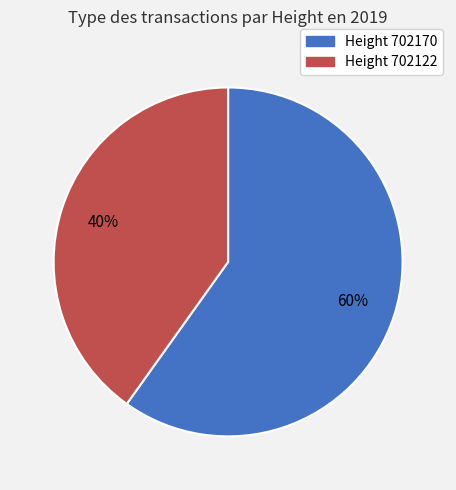

To the nearest percent, what is the difference between the largest and smallest slice percentages?

20%